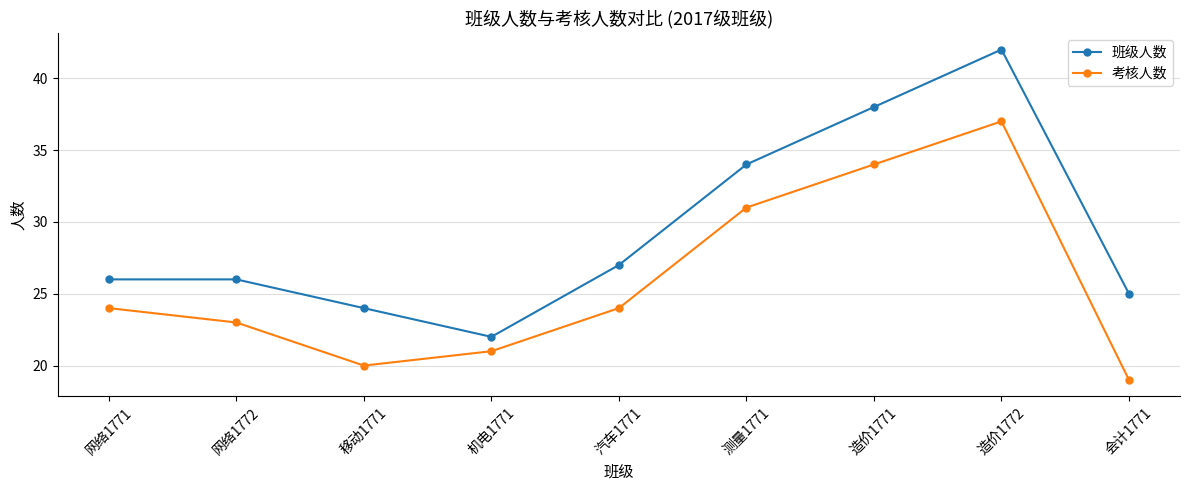

What is the difference between the maximum and second lowest values in the 班级人数 series?

18